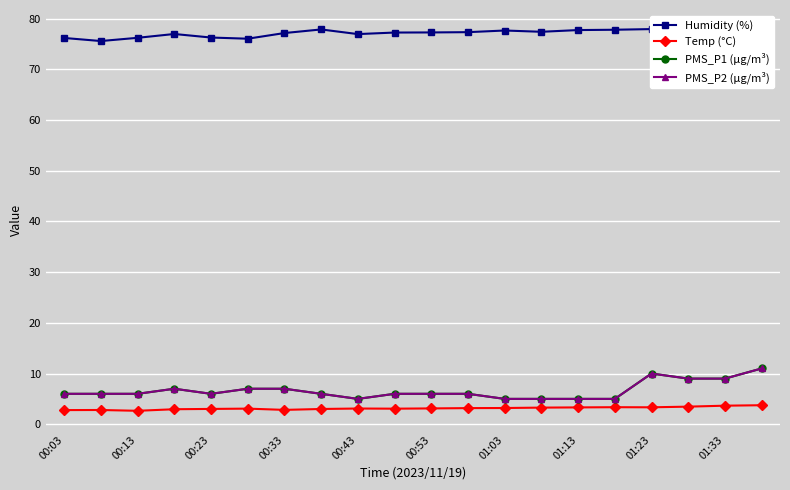

Reading left to right, what are all the values shown in this chart?

Humidity (%): 76.2	75.6	76.2	77.0	76.3	76.0	77.2	77.9	76.9	77.3	77.3	77.3	77.7	77.4	77.7	77.8	77.9	77.2	77.5	76.5
Temp (°C): 2.8	2.8	2.6	3.0	3.0	3.1	2.8	3.0	3.1	3.1	3.1	3.2	3.2	3.3	3.3	3.4	3.3	3.5	3.7	3.8
PMS_P1 (µg/m³): 6.0	6.0	6.0	7.0	6.0	7.0	7.0	6.0	5.0	6.0	6.0	6.0	5.0	5.0	5.0	5.0	10.0	9.0	9.0	11.0
PMS_P2 (µg/m³): 6.0	6.0	6.0	7.0	6.0	7.0	7.0	6.0	5.0	6.0	6.0	6.0	5.0	5.0	5.0	5.0	10.0	9.0	9.0	11.0